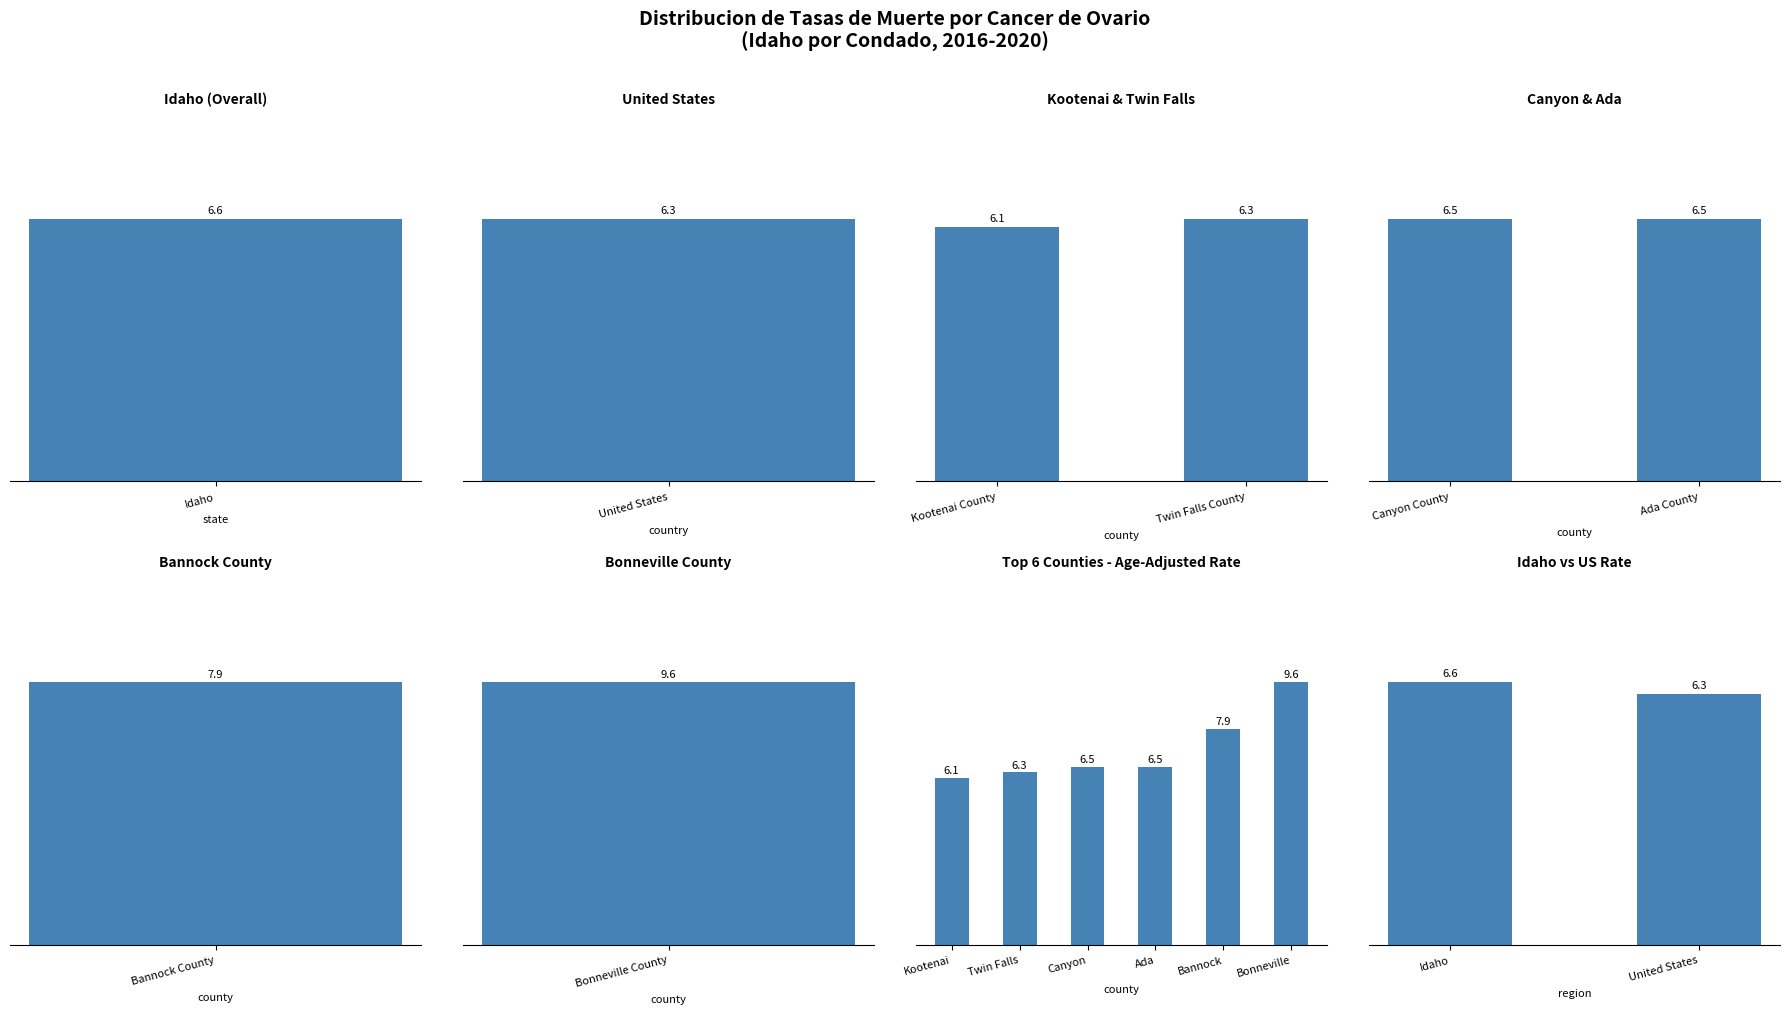

Approximately how many times larger is the value at Idaho compared to Bonneville County?

0.7